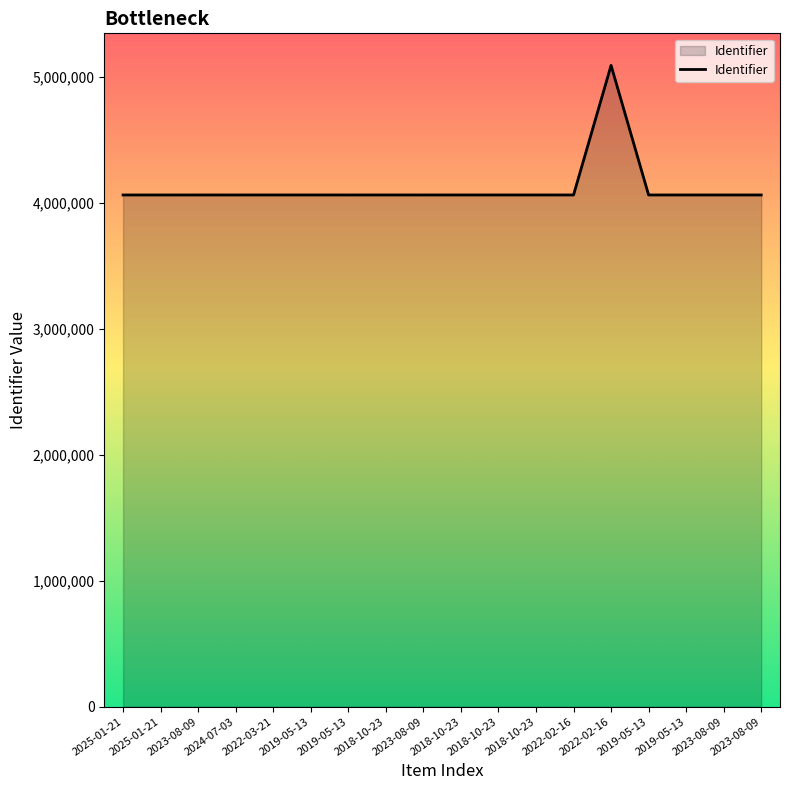

Does the chart display data point markers on the line(s)?

No